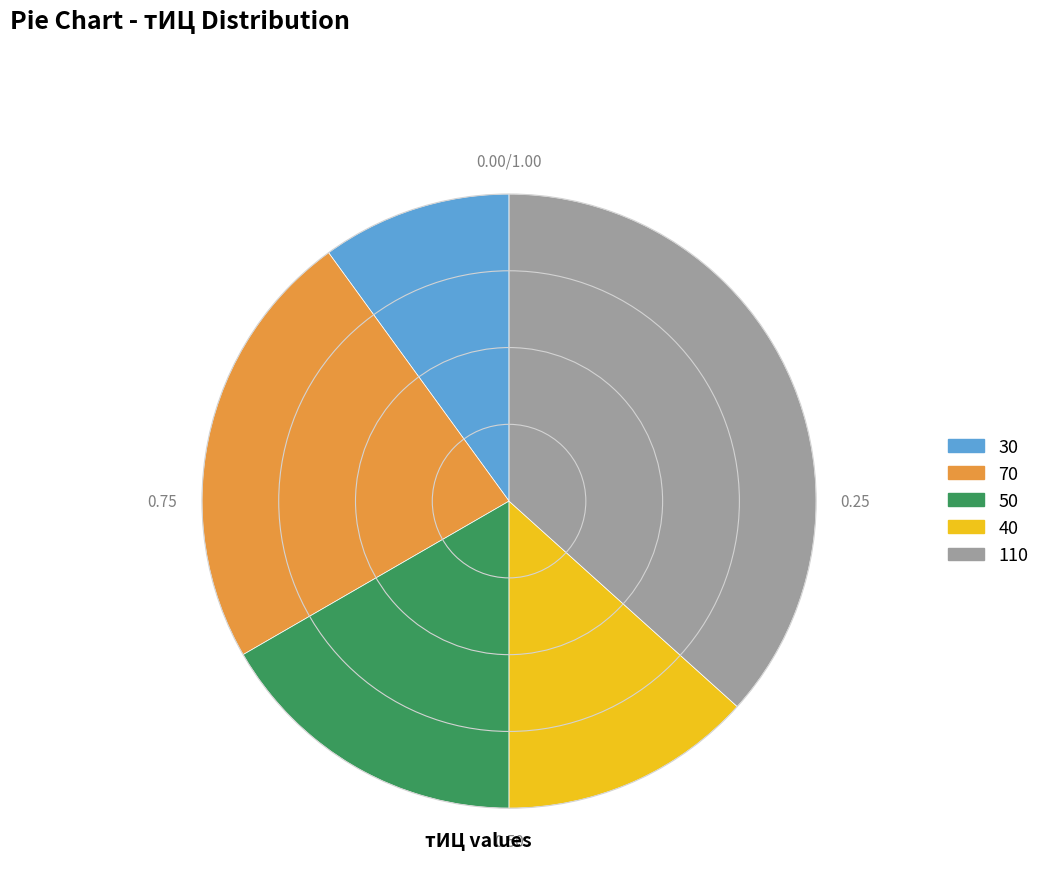

True or false: 40 accounts for 23% of the total.

False